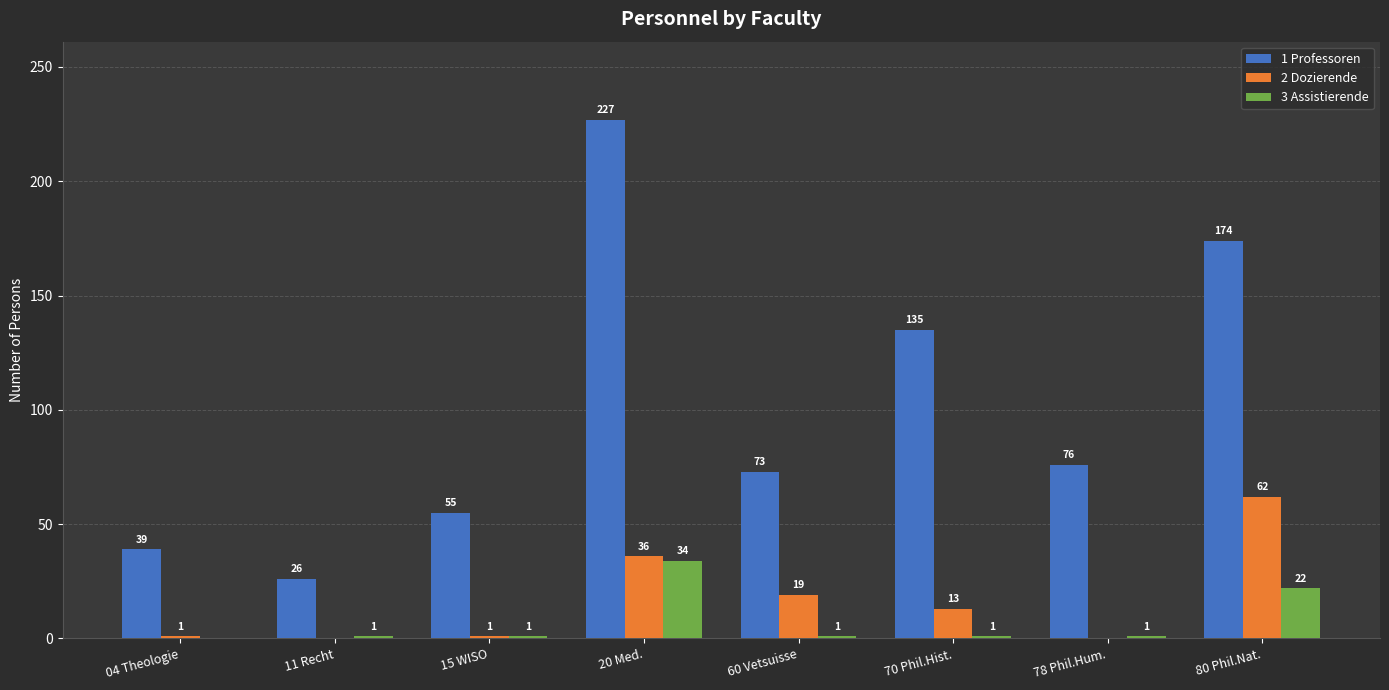

The 2 Dozierende series shows 62 at 80 Phil.Nat.. True or false?

True